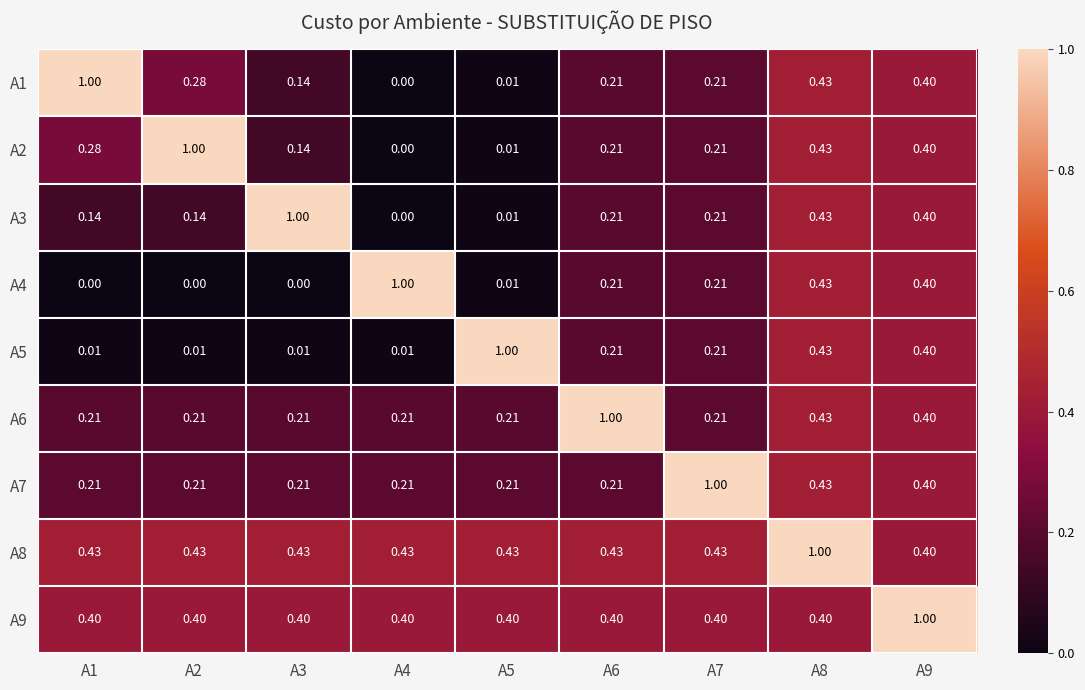

How many series are shown in this chart?

9